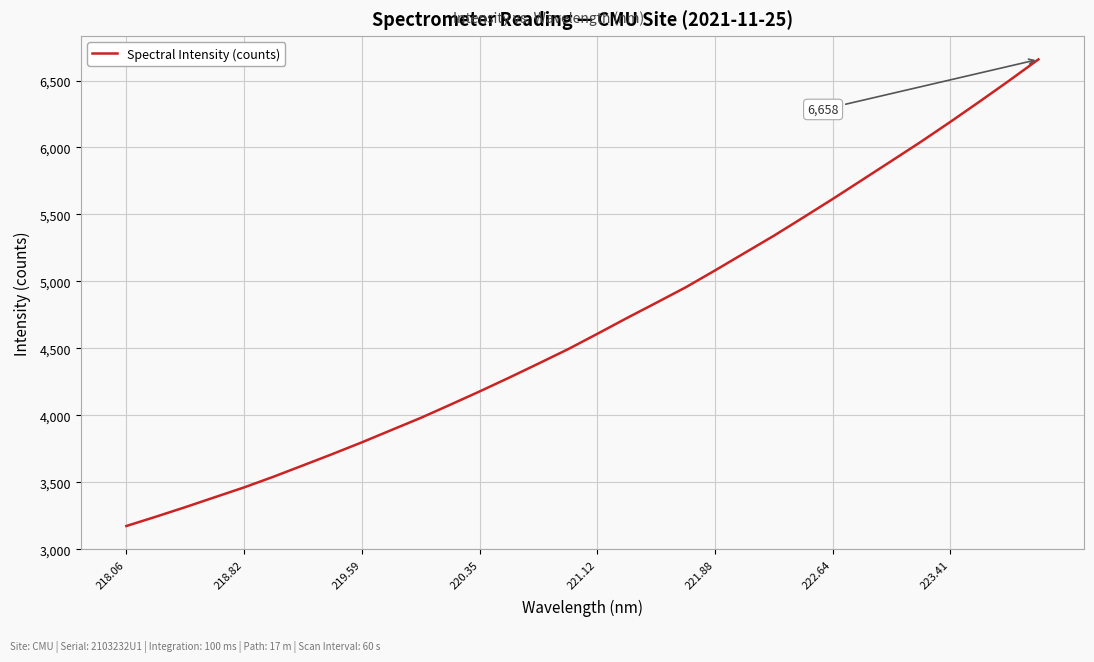

What is the minimum value shown in the chart?

3173.0